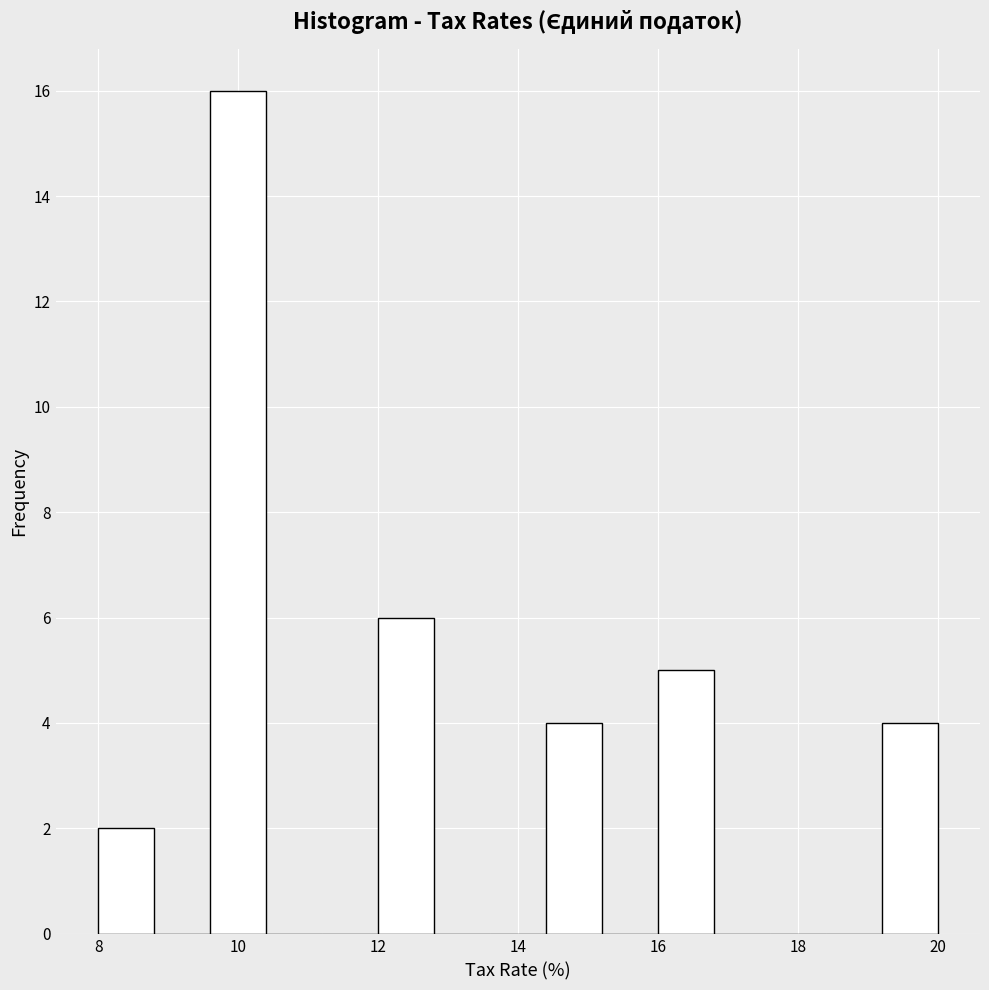

Over which range of the x-axis is the bar tallest?

9.6 to 10.4